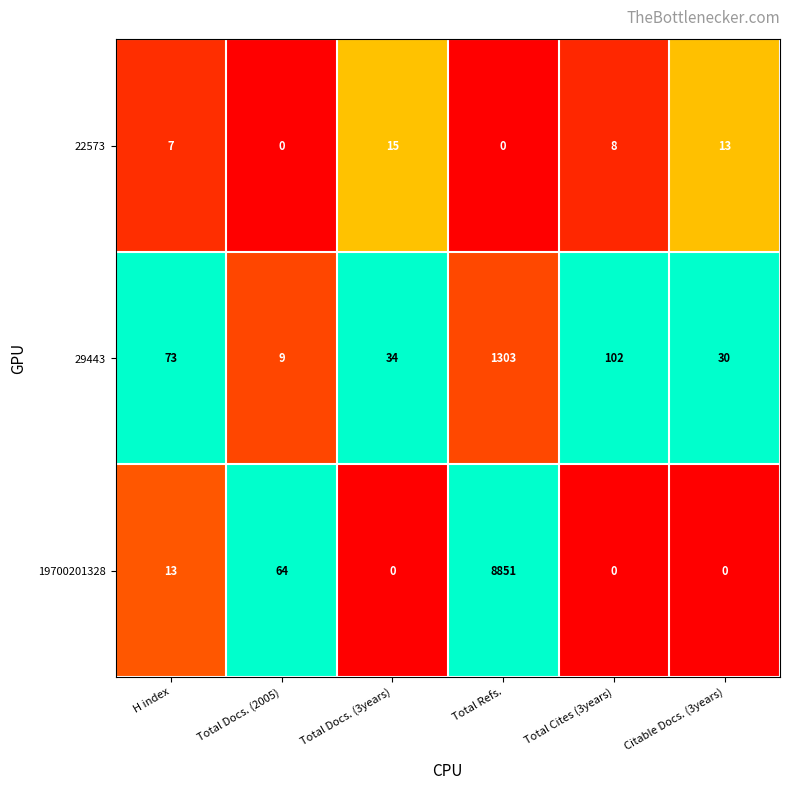

At which label is 29443 closest to 656?

Total Cites (3years)